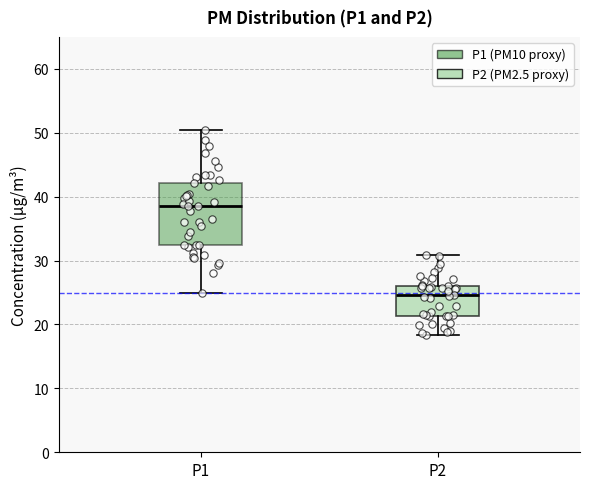

Reading left to right, read every box against the y-axis: the position of its median line, the range the box covers, and the ends of its whiskers. The values are not printed on the chart, so give them approximately, as read against the axis.

P1: median 39, box 32 to 42, whiskers 25 to 51
P2: median 25, box 21 to 26, whiskers 18 to 31